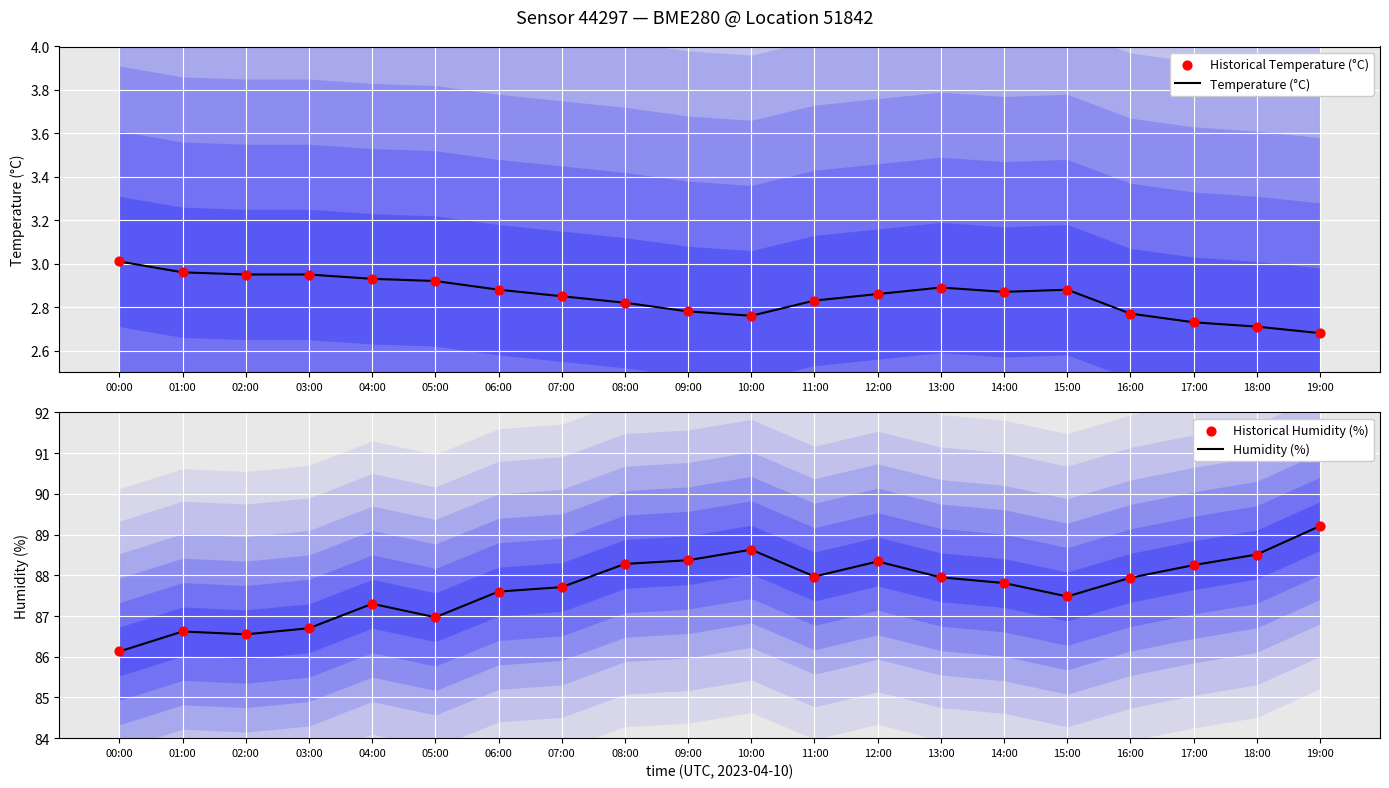

At how many categories does at least one series exceed 75?

20